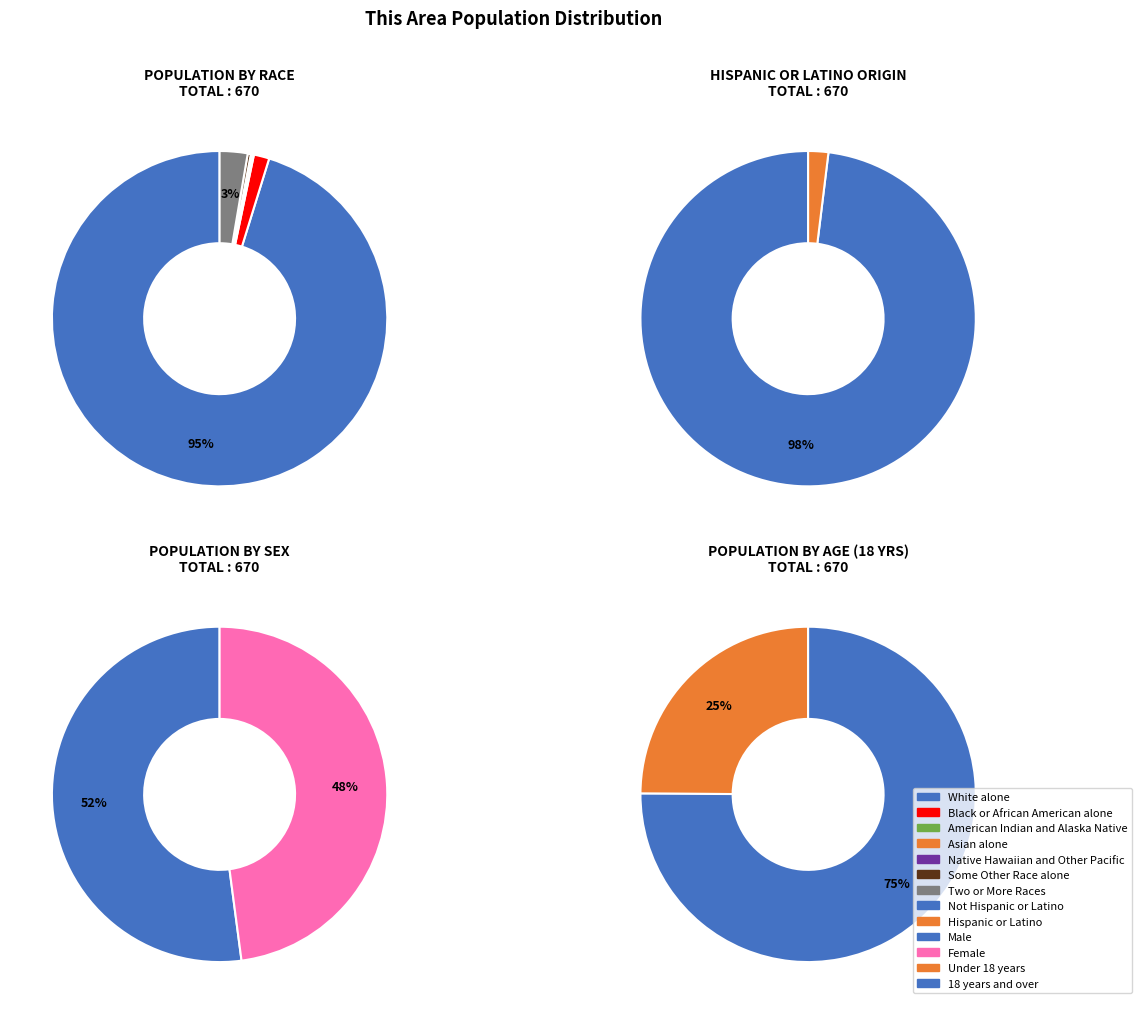

Which category has the biggest portion of the pie?

White alone